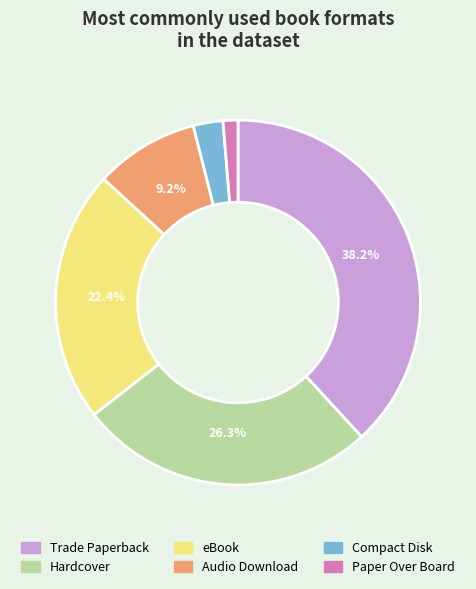

What percentage is the Audio Download slice, to the nearest percent?

9%